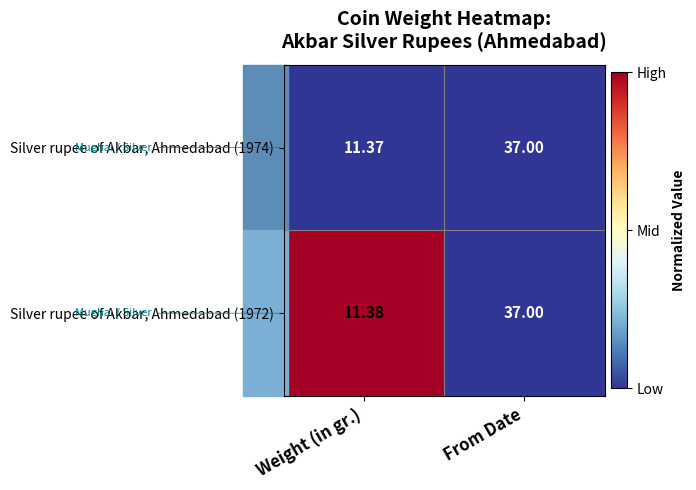

Which category has the highest value in the Silver rupee of Akbar, Ahmedabad (1974) series?

From Date